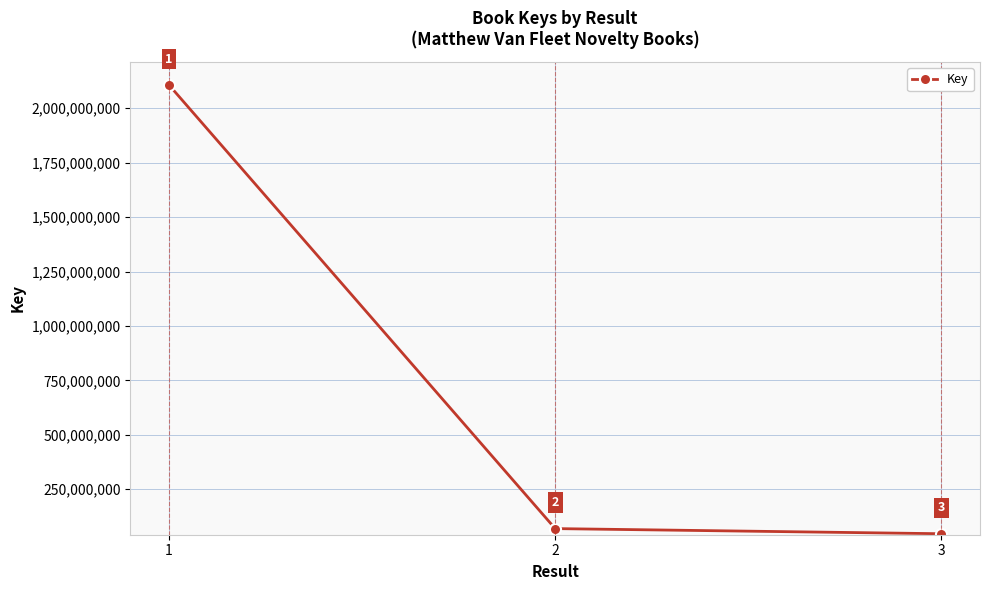

Reading left to right, what are all the values shown in this chart?

2106715263	69187140	45601370